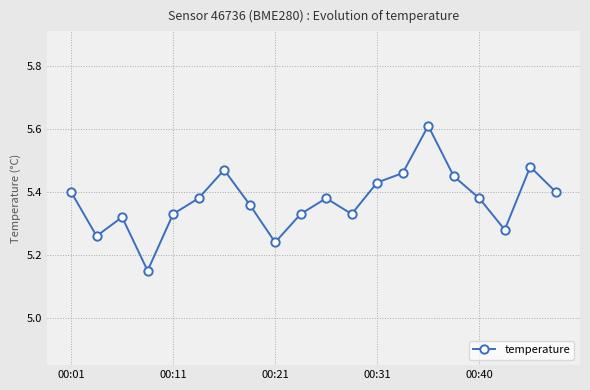

How many values are between 5 and 6?

20